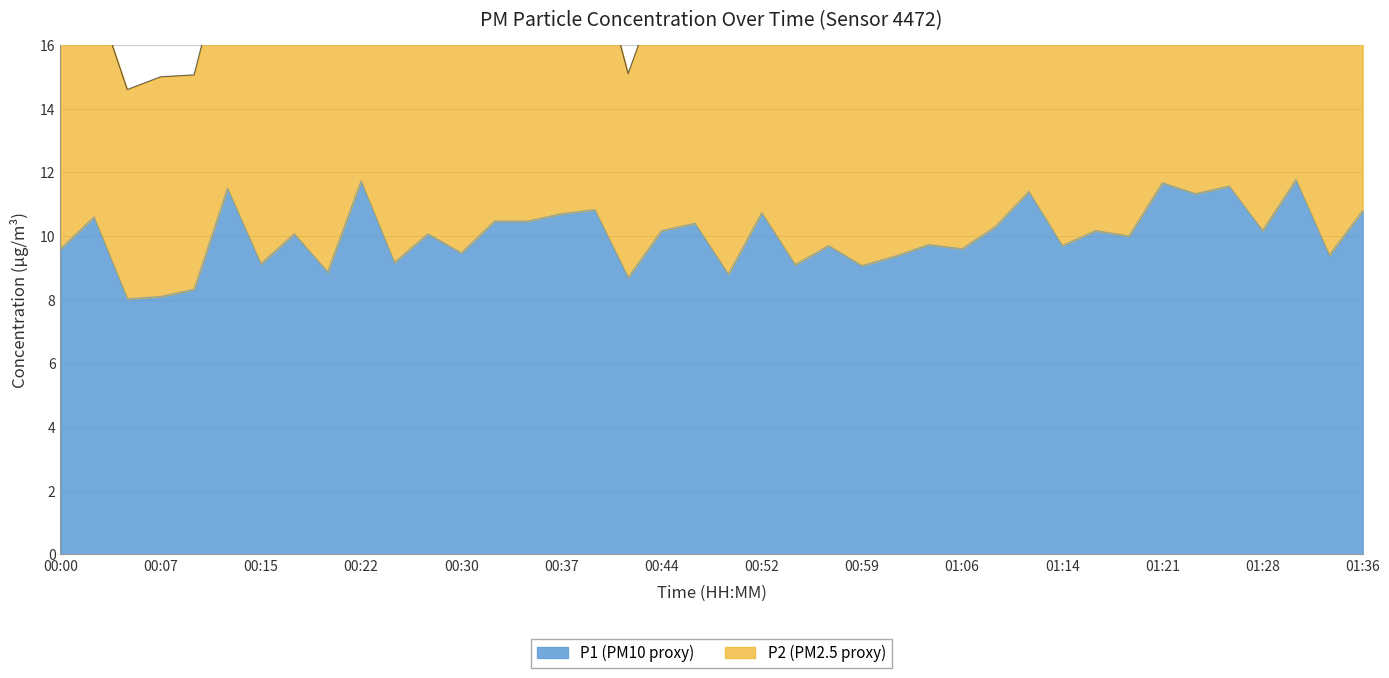

At which category does the chart reach its peak across all series?

01:31